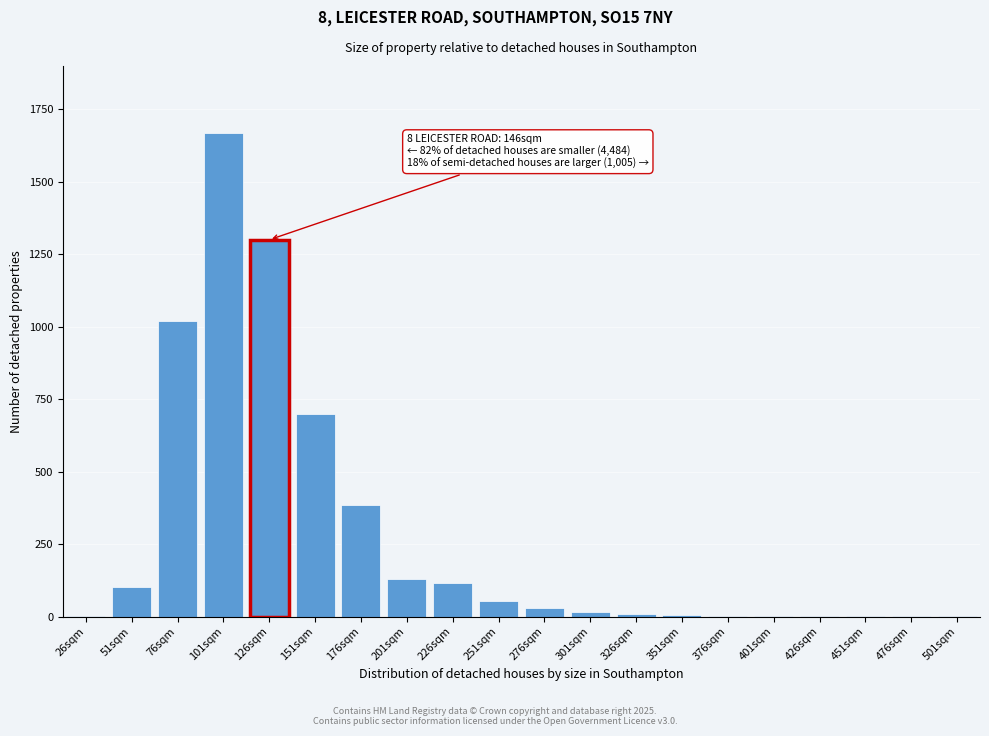

Which has a higher value, 76sqm or 51sqm?

76sqm